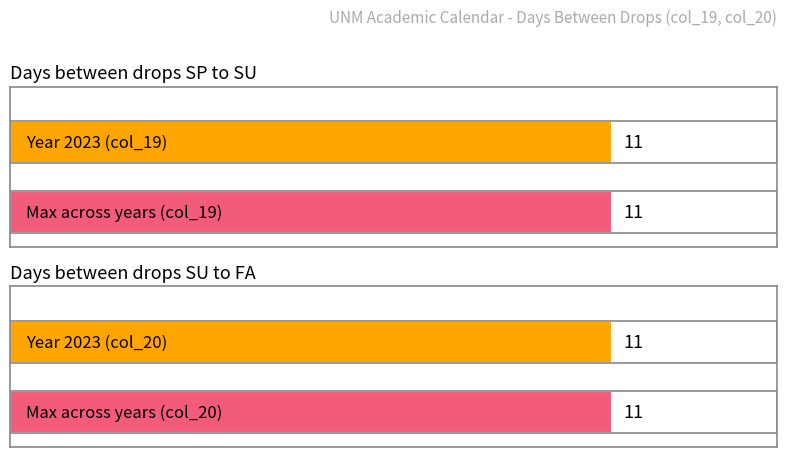

At which category is the sum across all series the highest?

2023